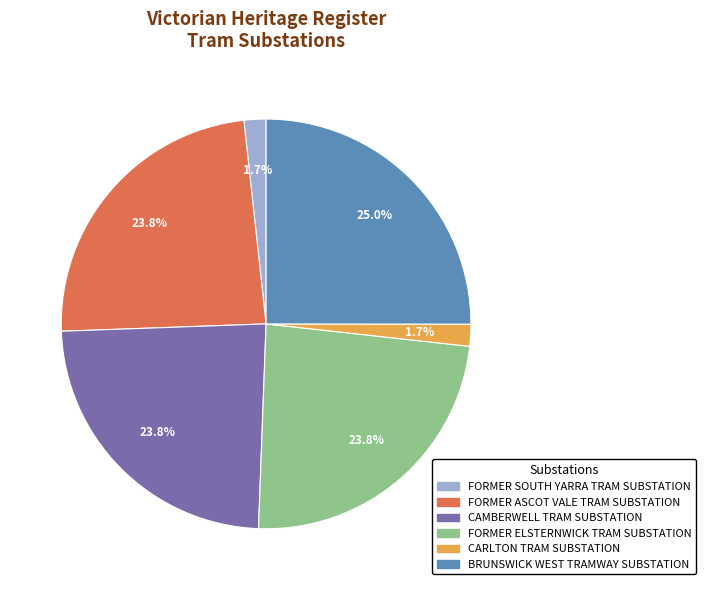

Which has a higher value, FORMER SOUTH YARRA TRAM SUBSTATION or BRUNSWICK WEST TRAMWAY SUBSTATION?

BRUNSWICK WEST TRAMWAY SUBSTATION